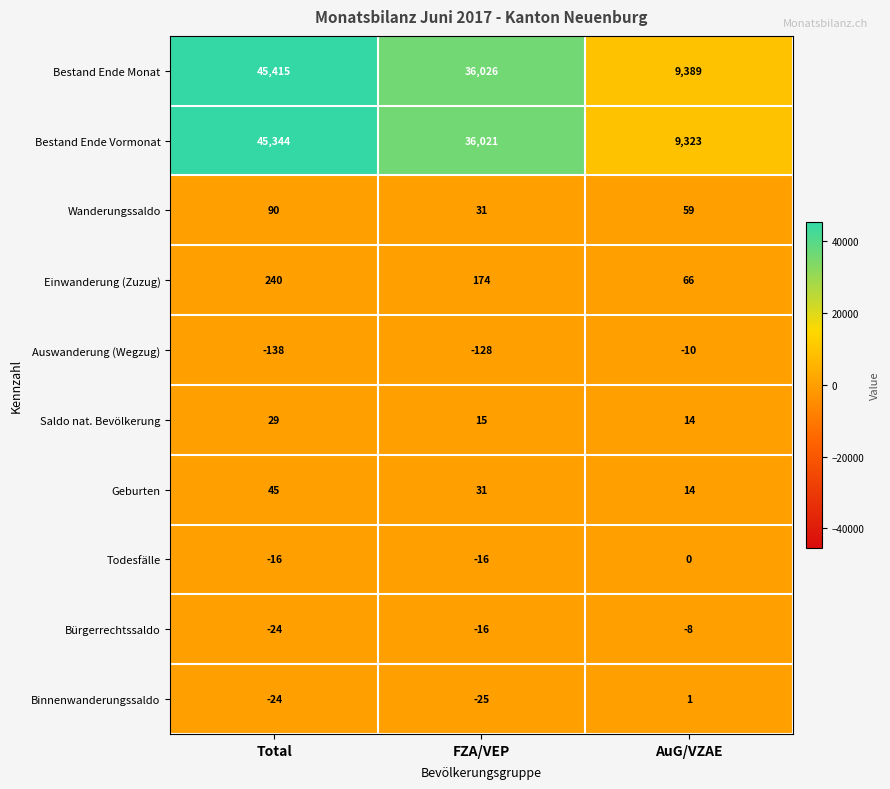

What is the difference between the maximum and minimum values in the Auswanderung (Wegzug) series?

128